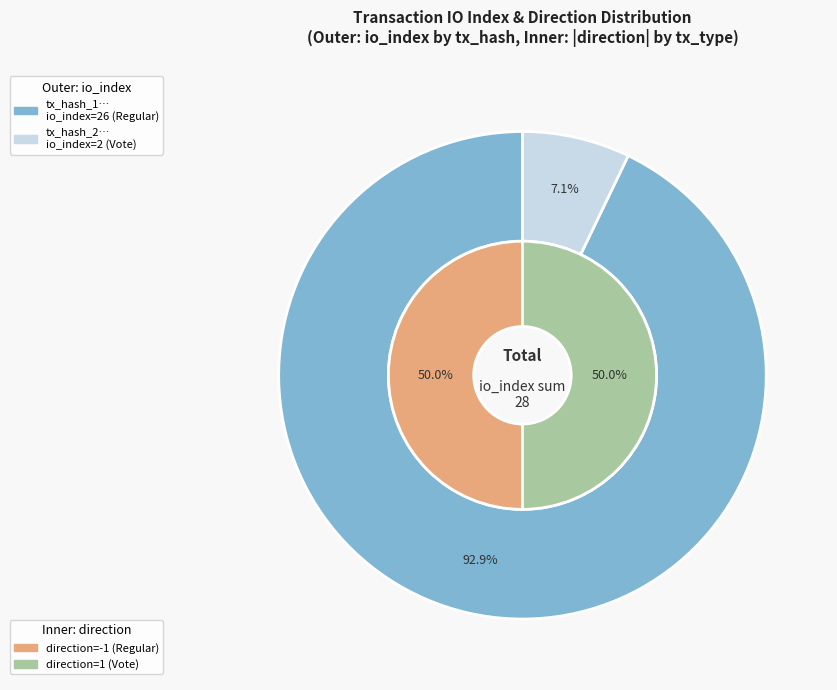

What is the change in value from tx_hash_1 to tx_hash_2?

-24